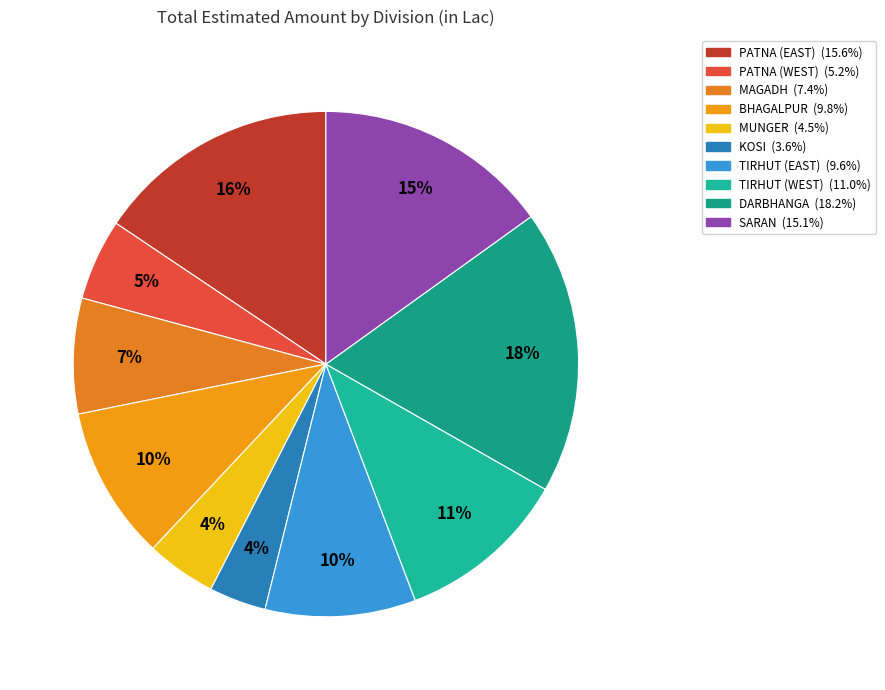

Combined, do SARAN and TIRHUT (EAST) account for over 50%?

No